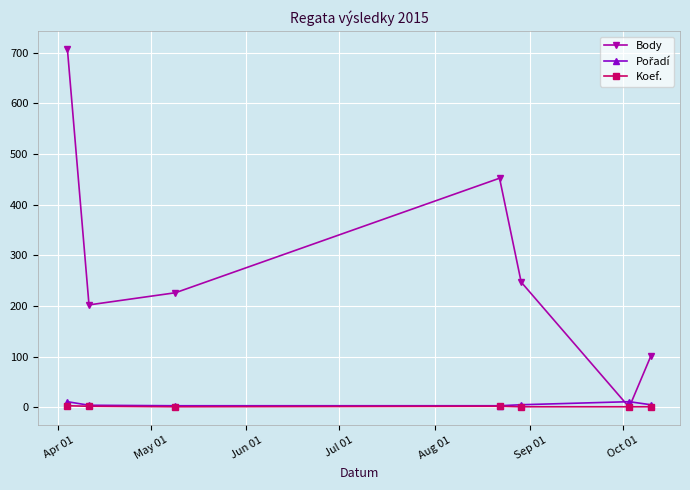

Which series has the largest range (max minus min)?

Body